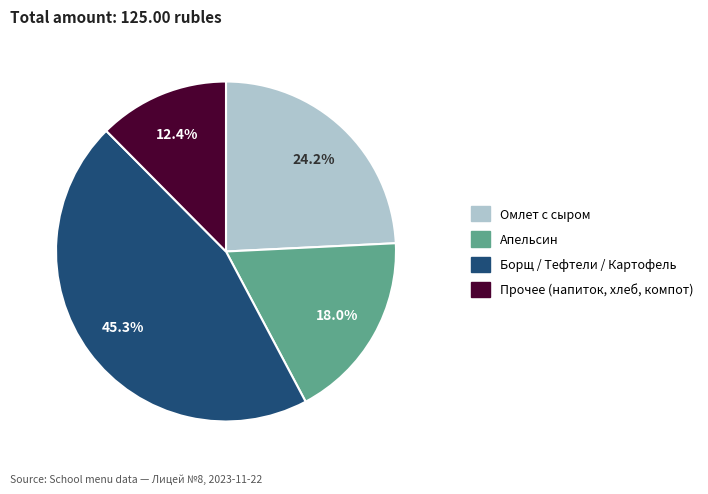

Approximately how many times larger is the value at Апельсин compared to Омлет с сыром?

0.7